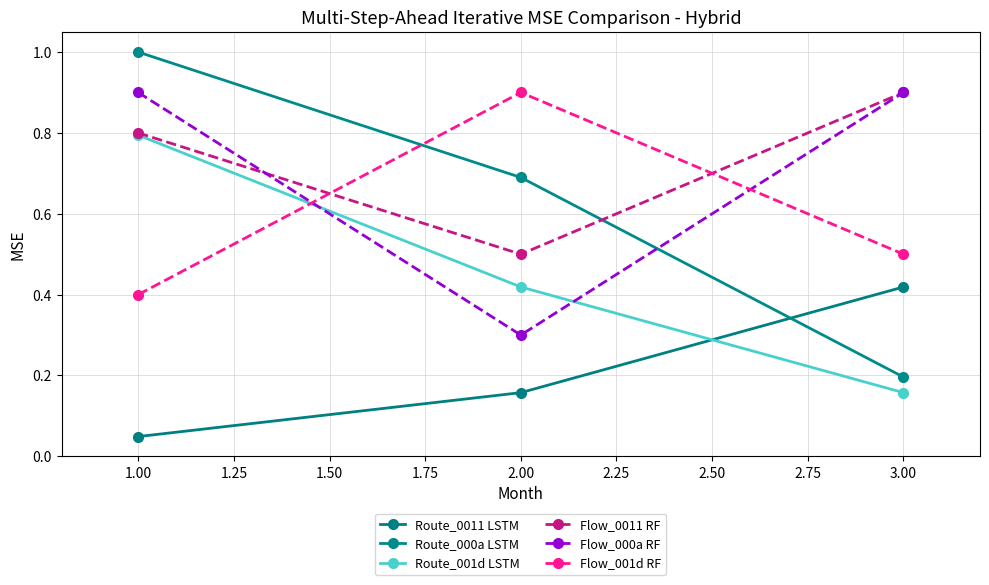

Which series has the largest range (max minus min)?

Route_000a LSTM